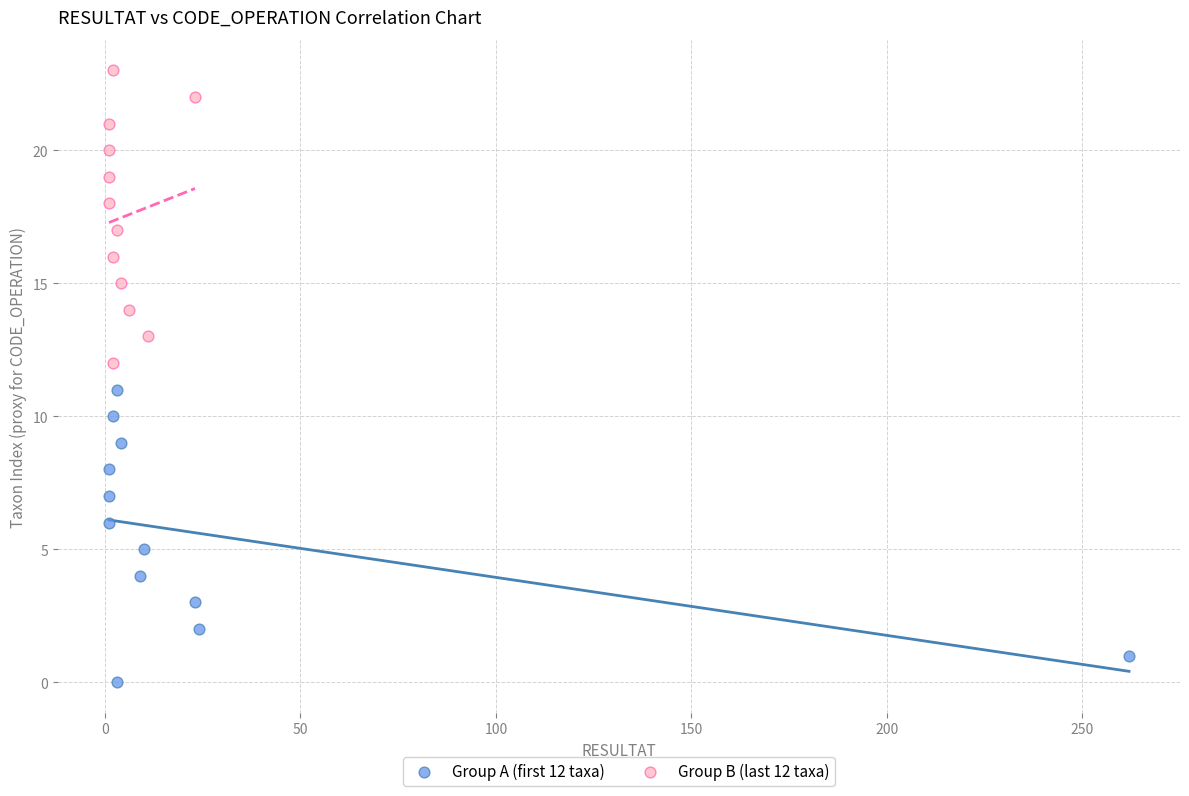

Which series contains the lowest Y value?

Group A (first 12 taxa)